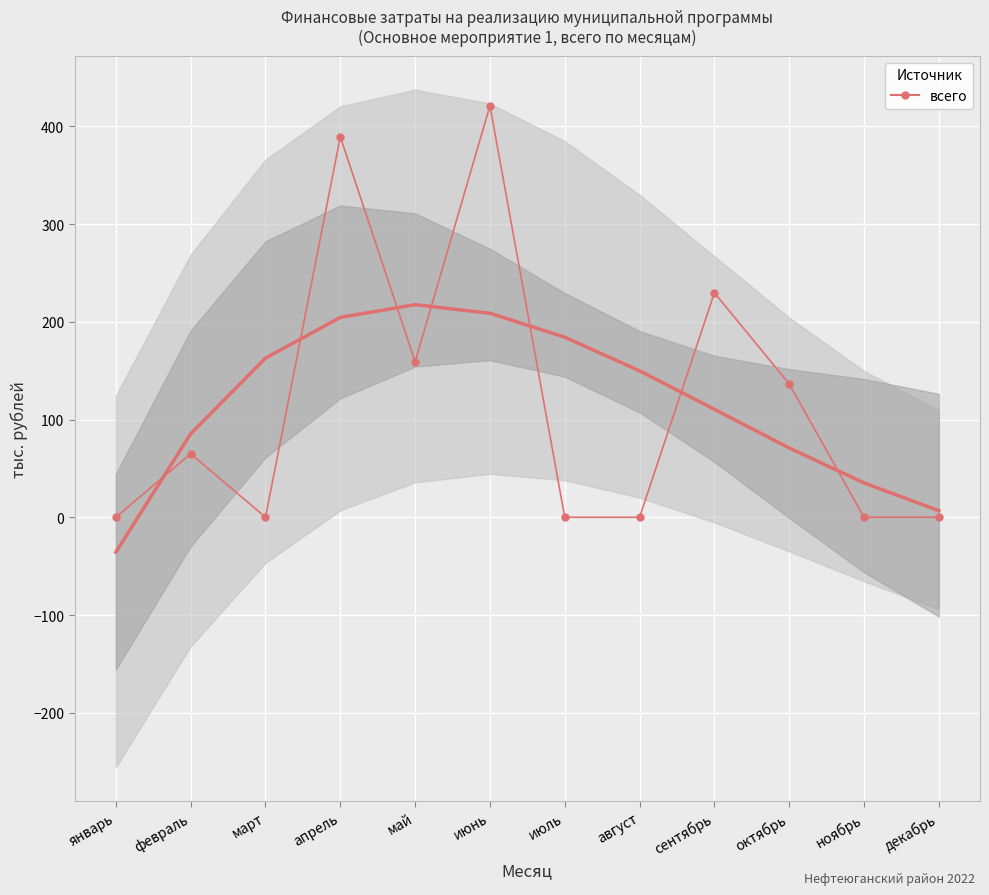

Rank the categories by value from highest to lowest.

июнь, апрель, сентябрь, май, октябрь, февраль, январь, март, июль, август, ноябрь, декабрь